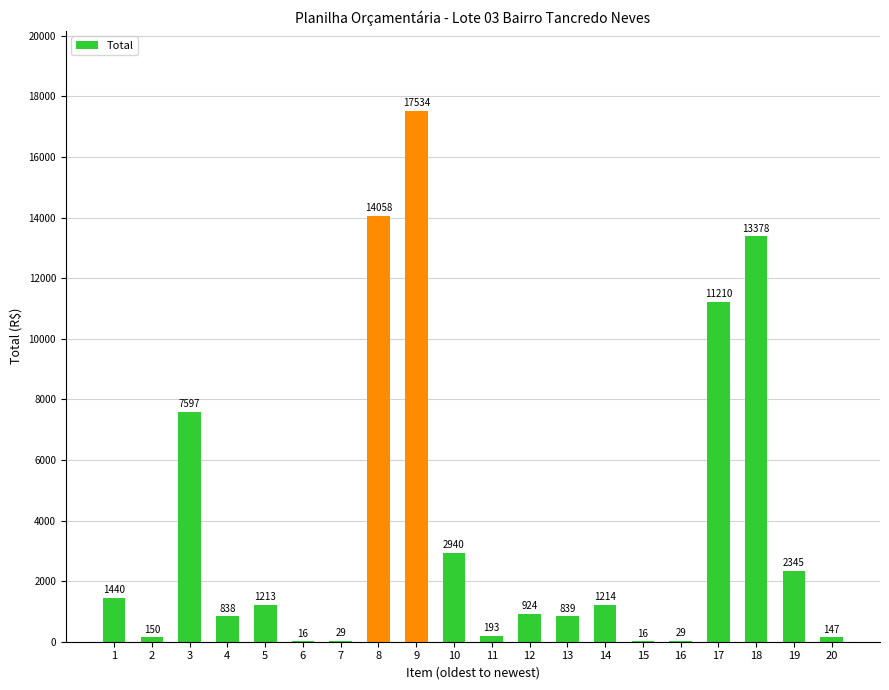

How many categories are shown in the chart?

20